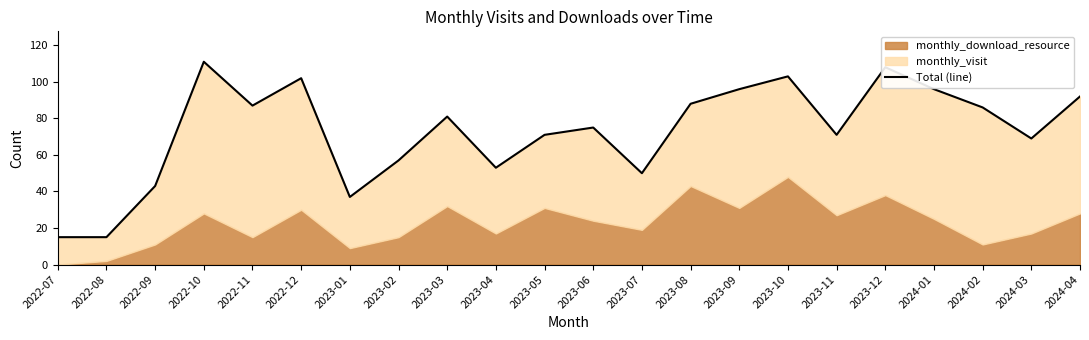

Which label corresponds to the largest value in the chart?

2022-10